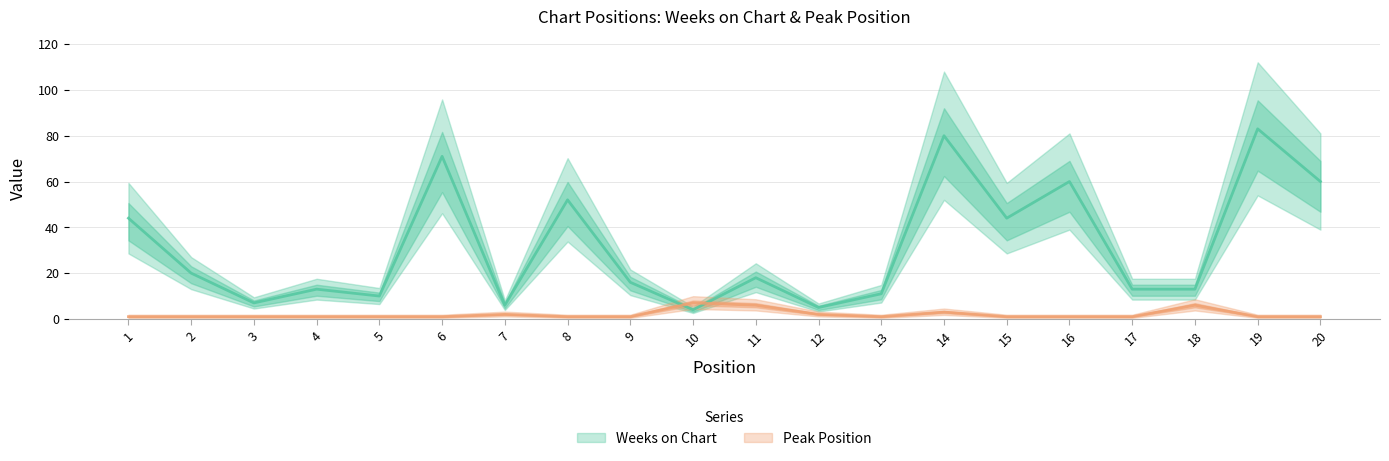

What are all the series names shown in the legend?

Weeks on Chart, Peak Position